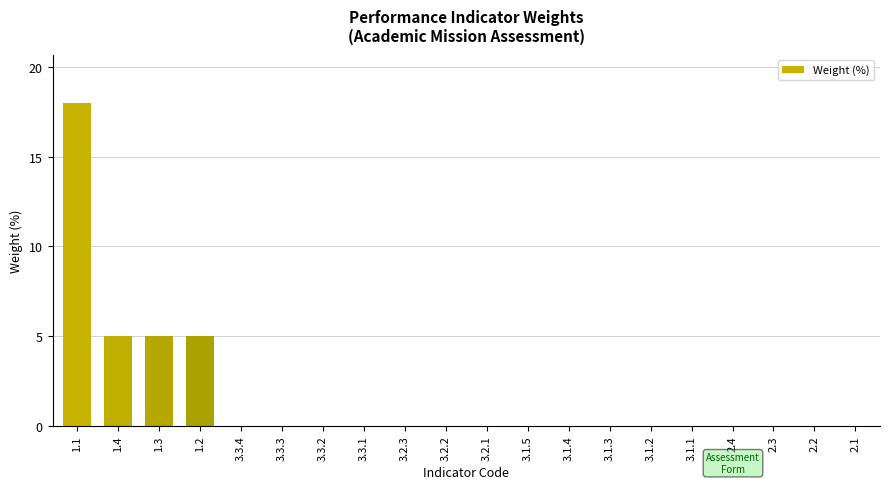

What is the greatest value displayed?

18